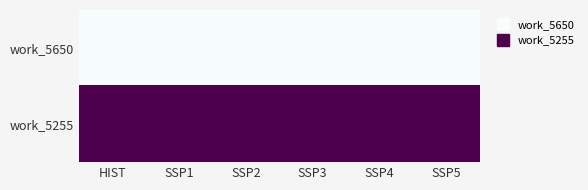

What is the total value across all series at HIST?

1.0